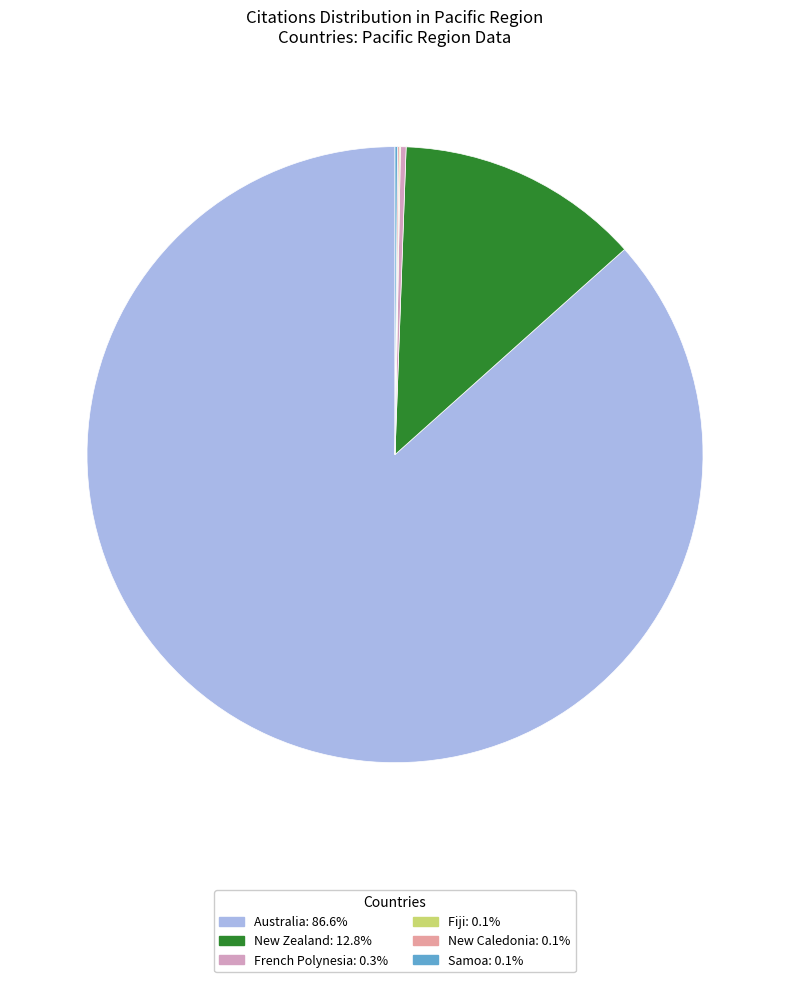

Is it true that French Polynesia is 0% of the pie?

True